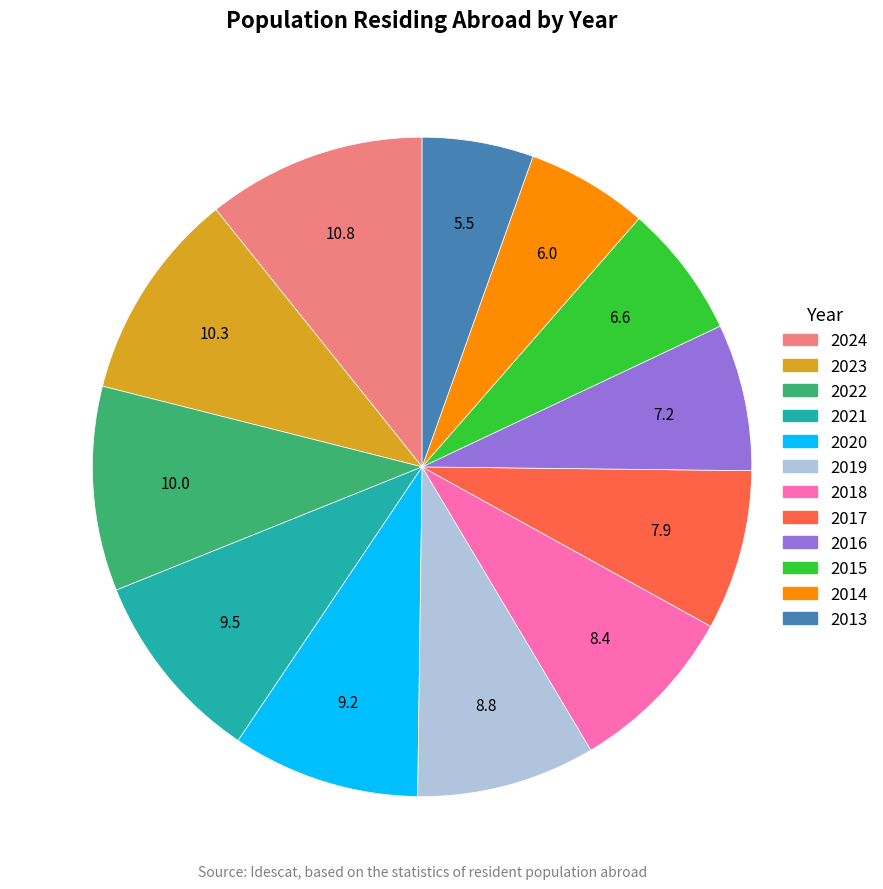

What is the ratio of the value at 2013 to the value at 2019?

0.6